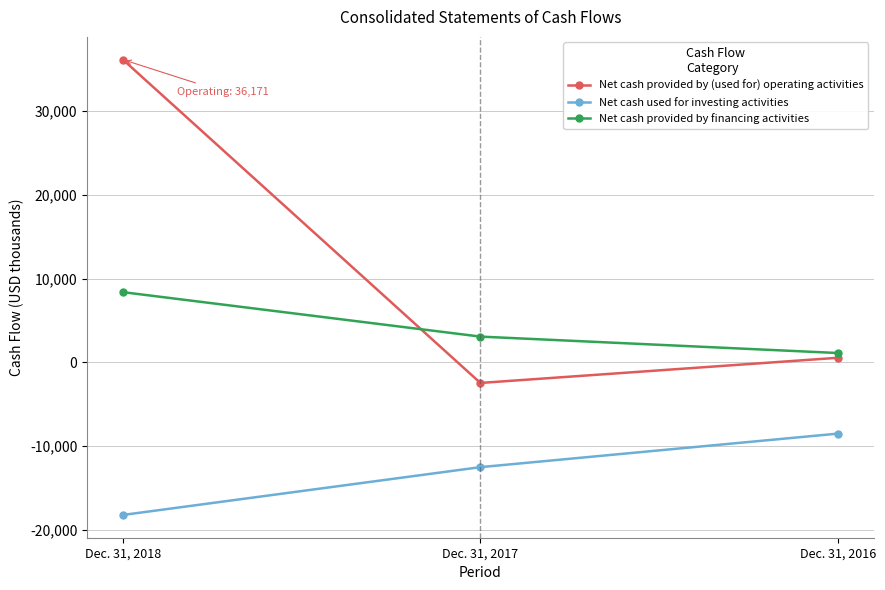

What is the greatest value displayed?

36171